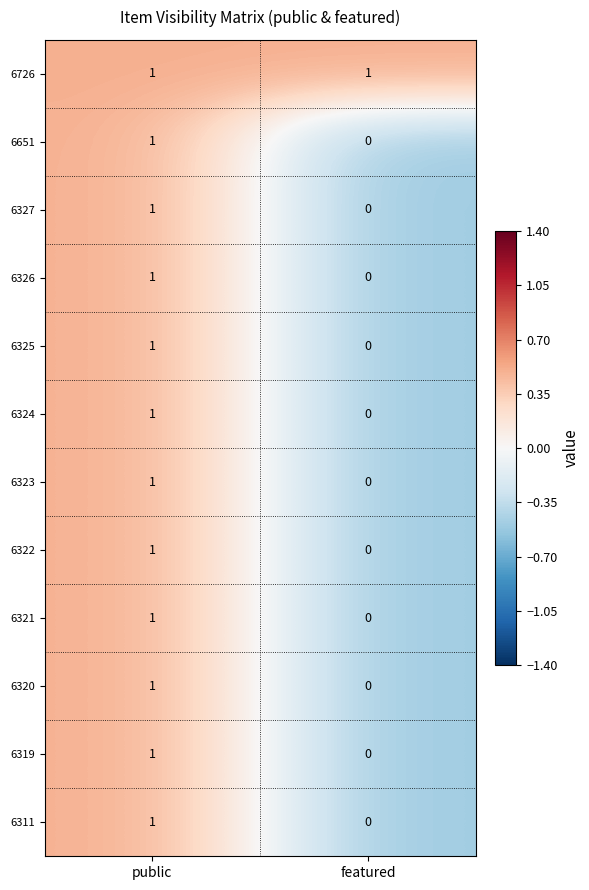

The 6327 series shows 0 at featured. True or false?

True